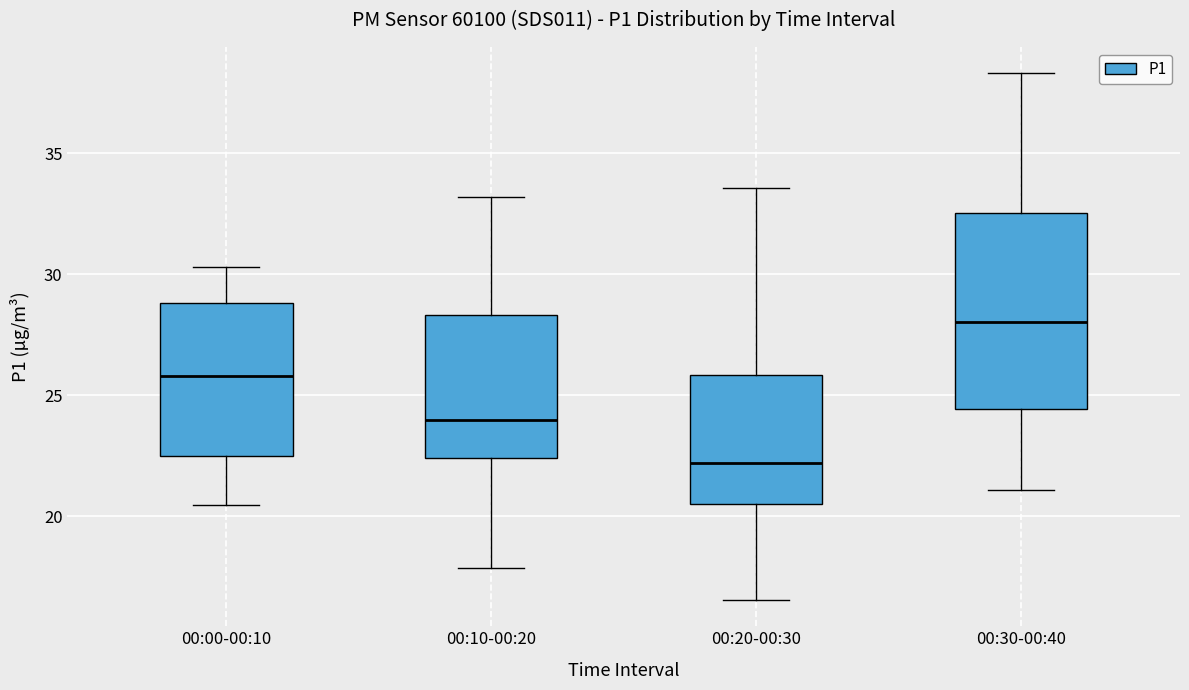

Which box's median line is the lowest?

00:20-00:30